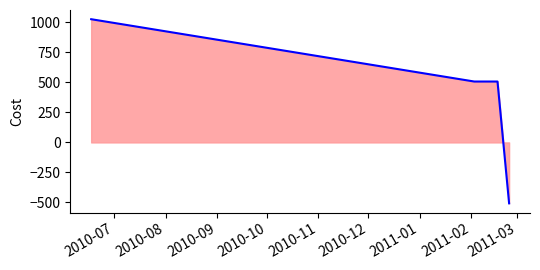

What is the smallest value displayed?

-507.5